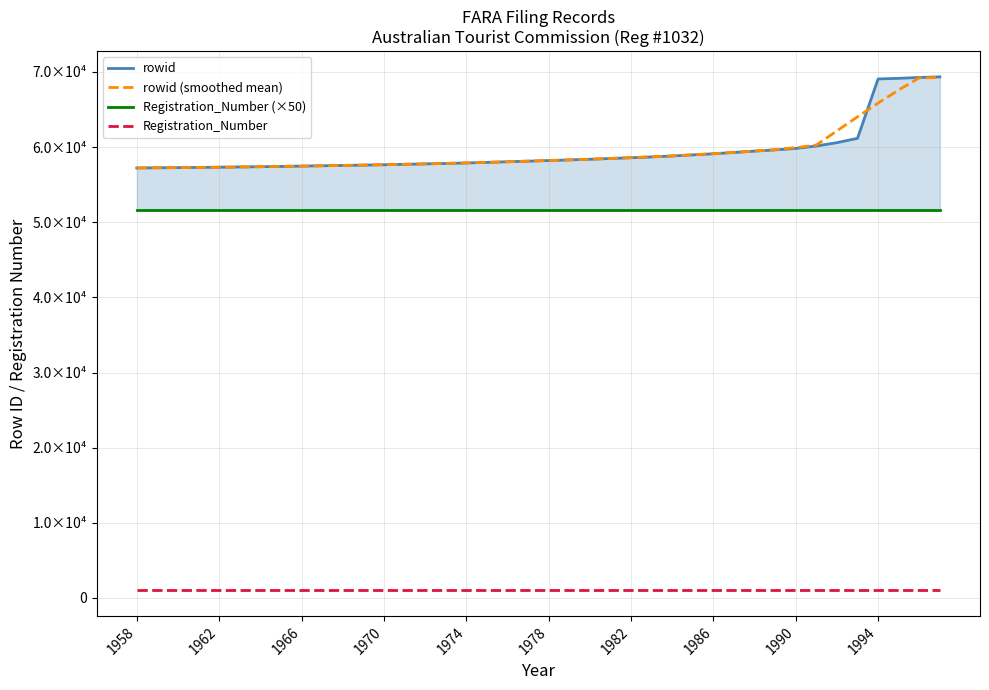

What is the difference between the highest and lowest values at 30?

58441.0